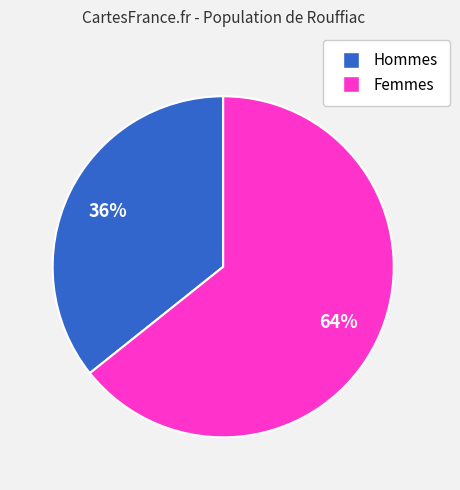

Does any single category account for the majority?

Yes